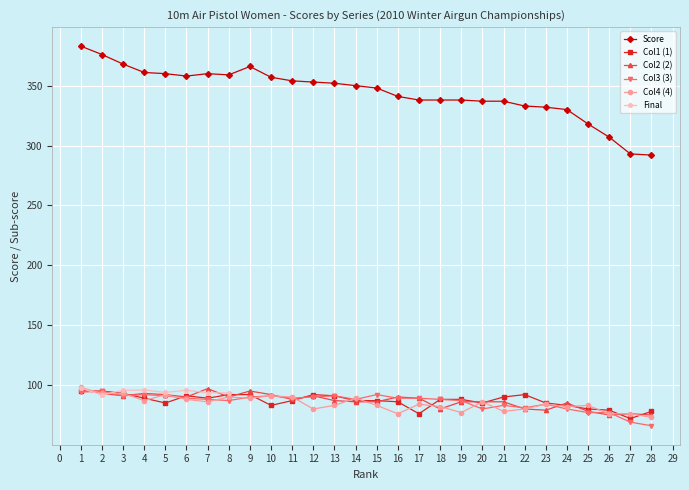

At which category does Col4 (4) reach its first local peak?

5